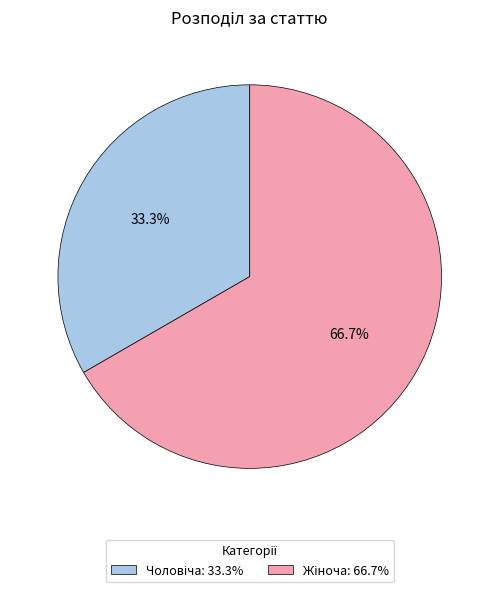

To the nearest percent, what is the difference between the largest and smallest slice percentages?

33%